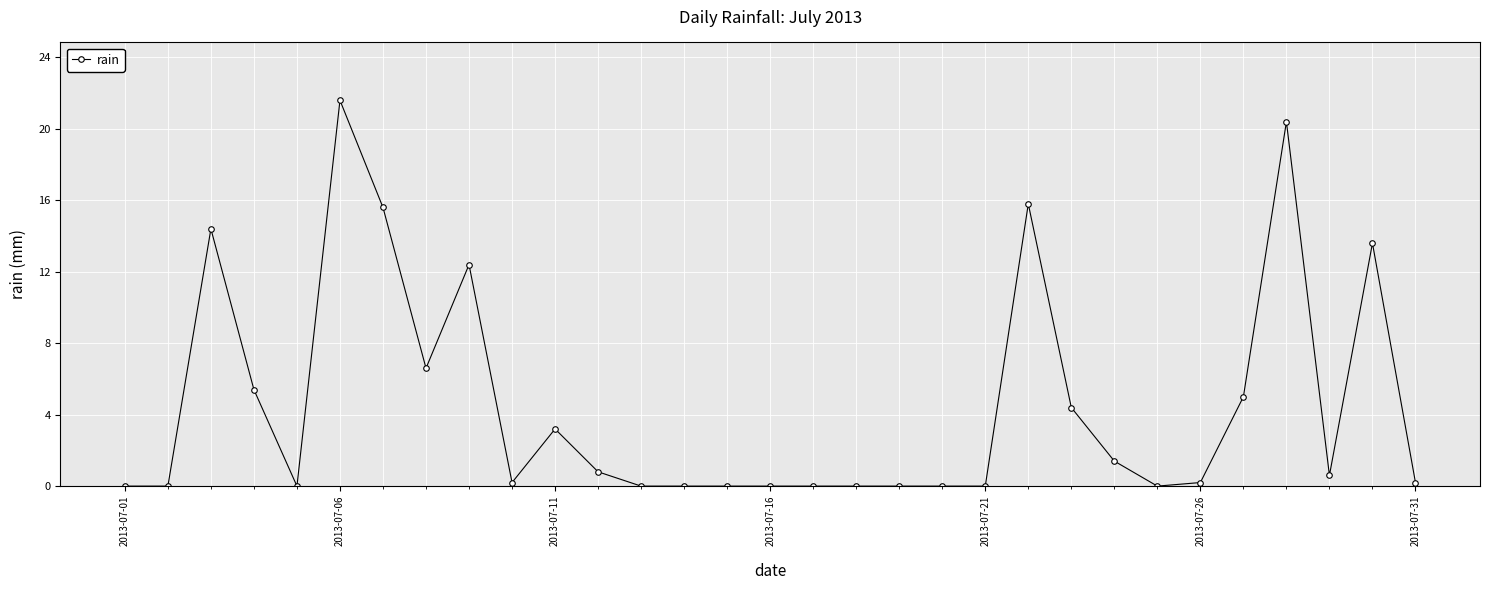

Does the chart have visible grid lines?

Yes